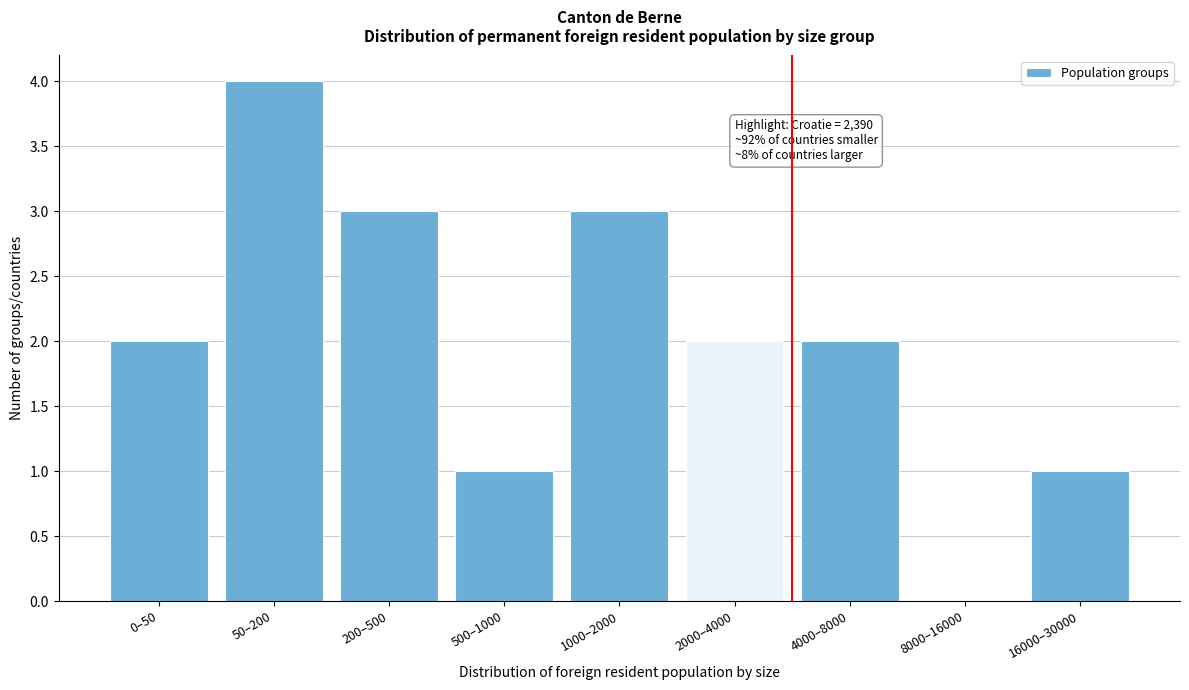

Reading left to right, list all the values displayed in this chart.

0–50=2	50–200=4	200–500=3	500–1000=1	1000–2000=3	2000–4000=2	4000–8000=2	8000–16000=0	16000–30000=1